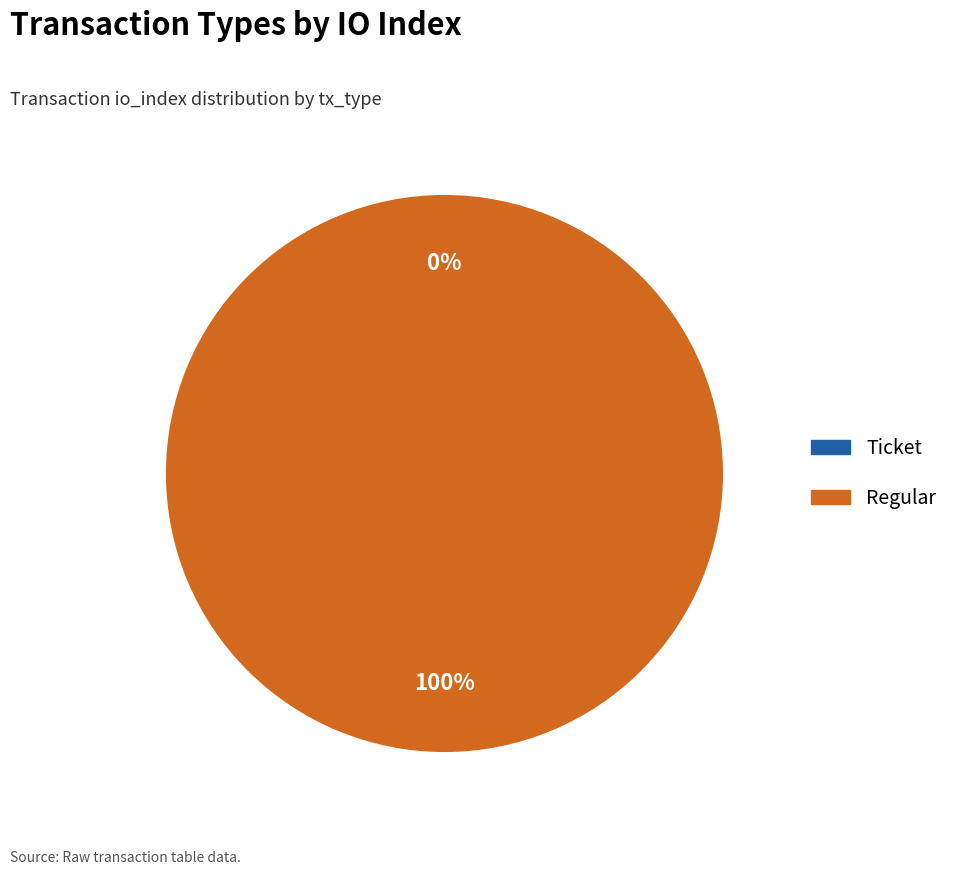

Count the number of slices in the pie.

2